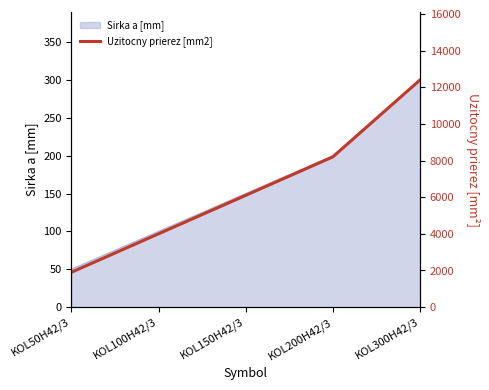

Count the number of values greater than 6100.

2